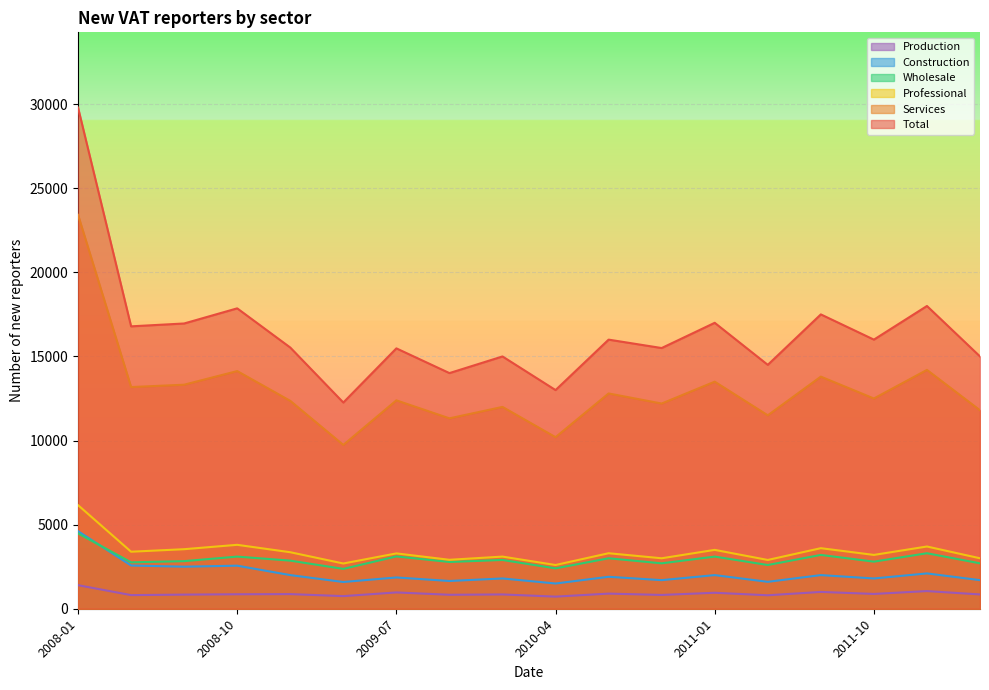

True or false: Construction and Wholesale cross at least once.

True